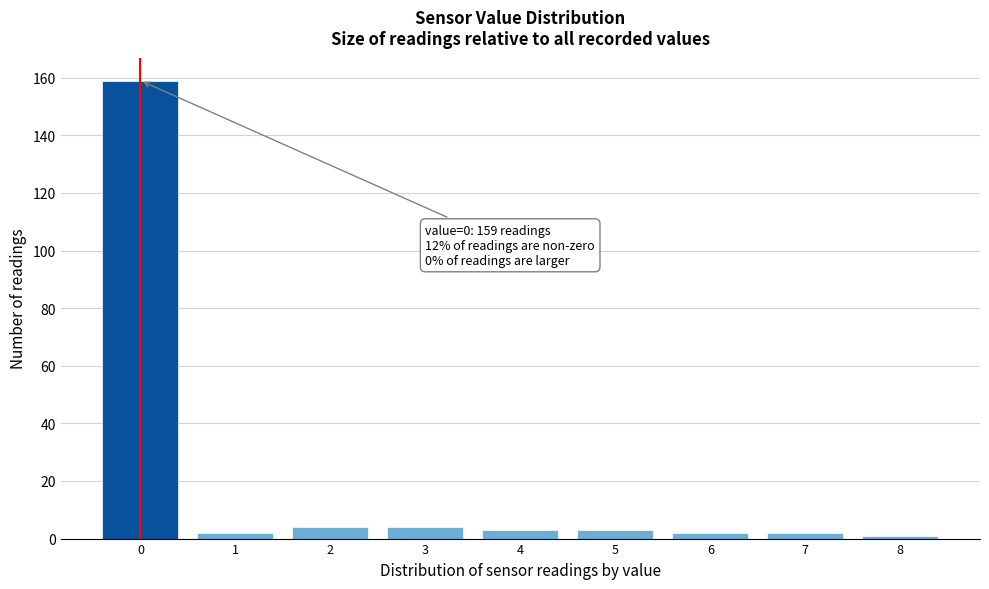

Which range on the x-axis has the tallest bar?

-0.5 to 0.5